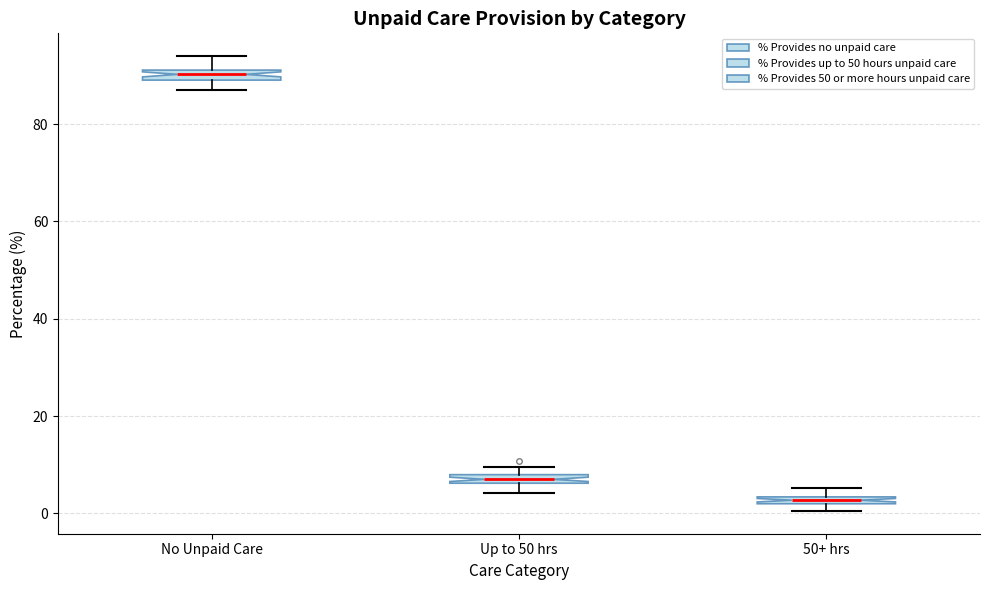

Where does the lower whisker of the box for No Unpaid Care end on the y-axis? The values are not printed on the chart, so give them approximately, as read against the axis.

86